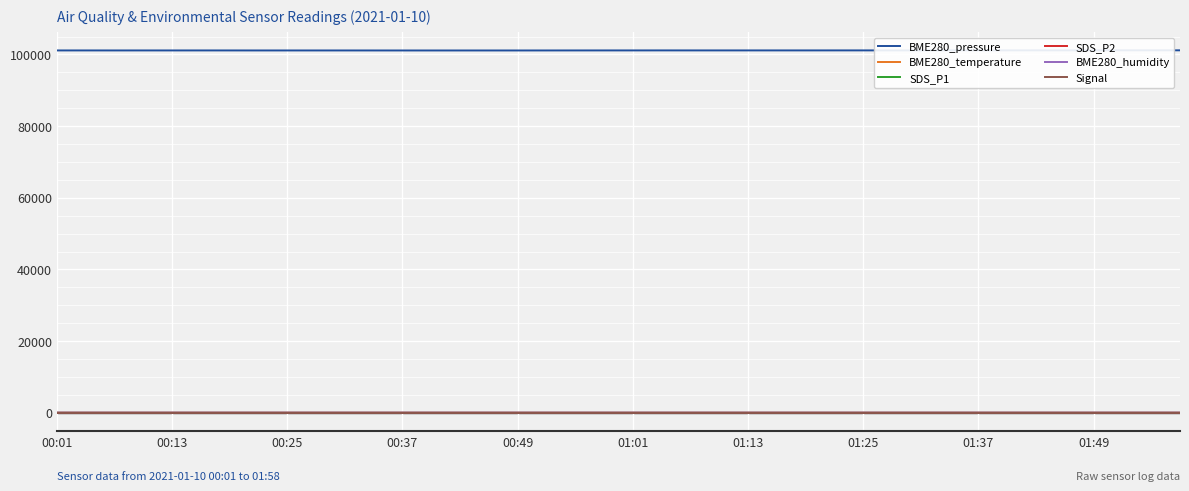

Is the value of BME280_pressure at 12 greater than the value of SDS_P2 at 01:25?

Yes